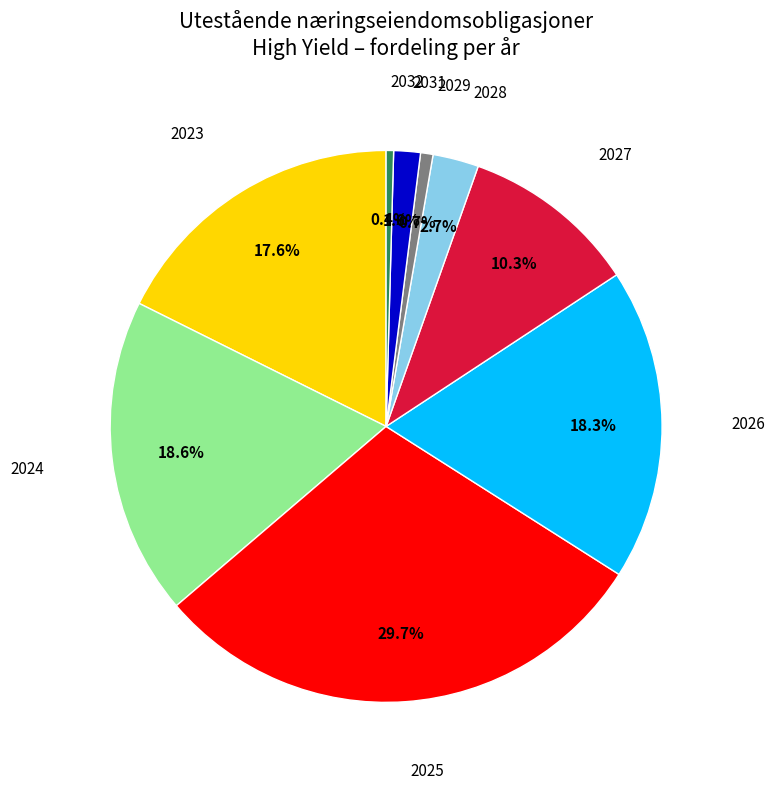

Is there any slice that represents more than half of the pie?

No